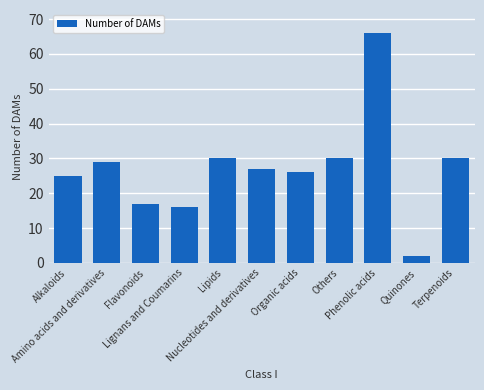

What is the sum of all values?

298